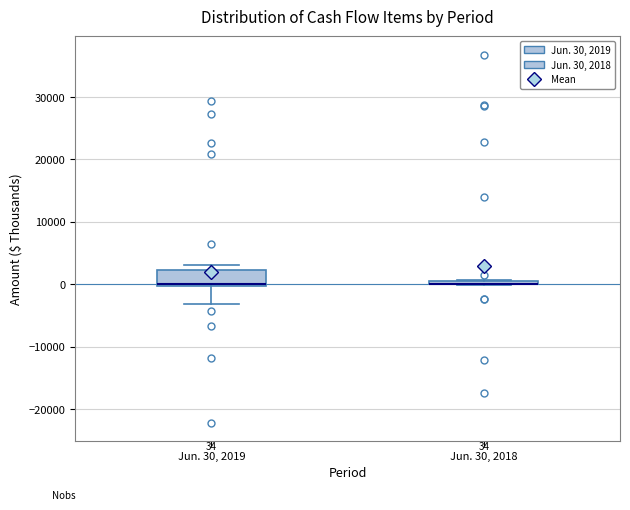

Which box is the tallest, from its lower edge to its upper edge?

Jun. 30, 2019